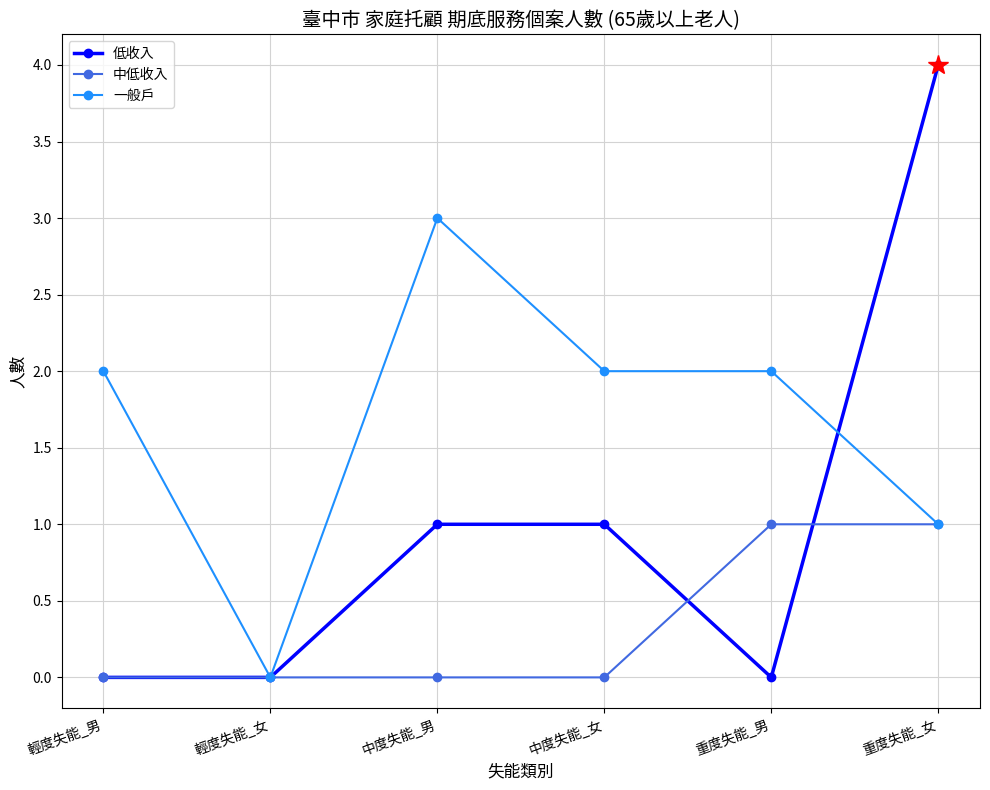

What is the value of the 中低收入 point at the 6th from the left?

1